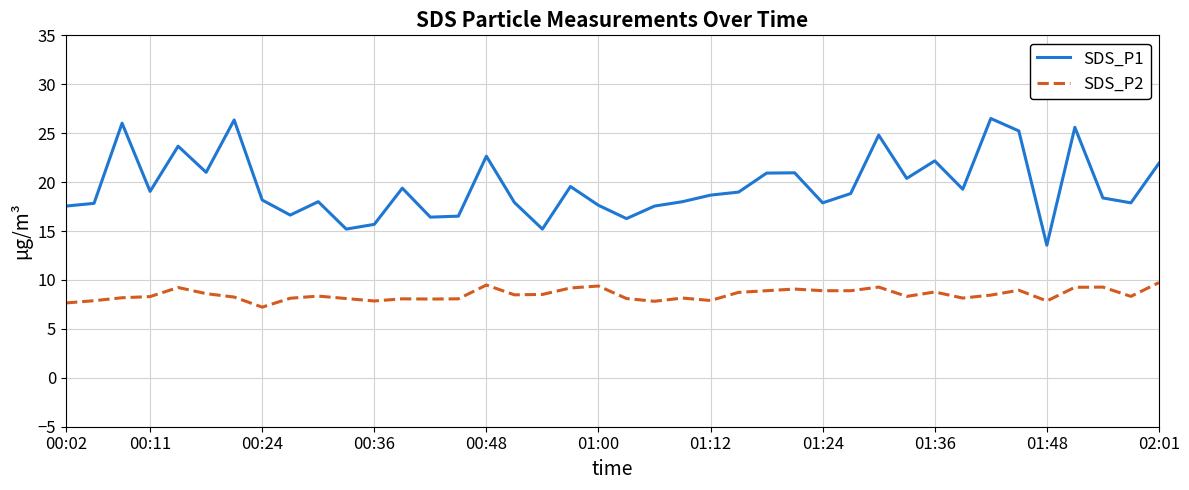

Count the number of categories in the chart.

40